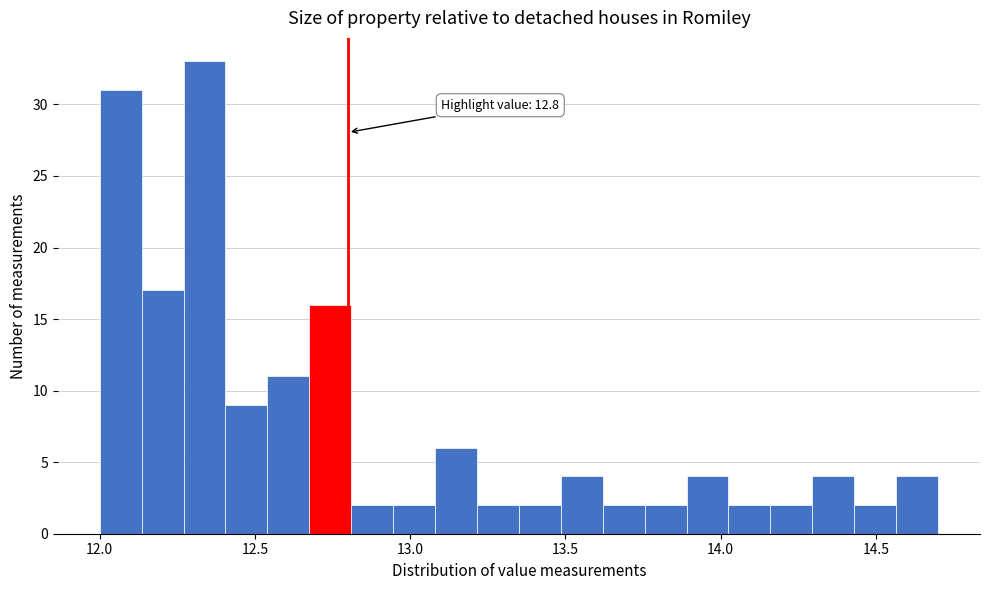

Read against the x-axis, roughly where is the centre of the tallest bar?

12.35